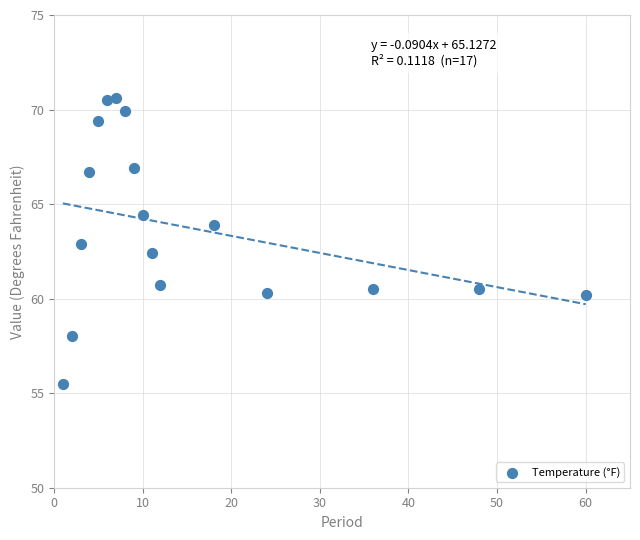

What is the range of X values (max minus min)?

59.0